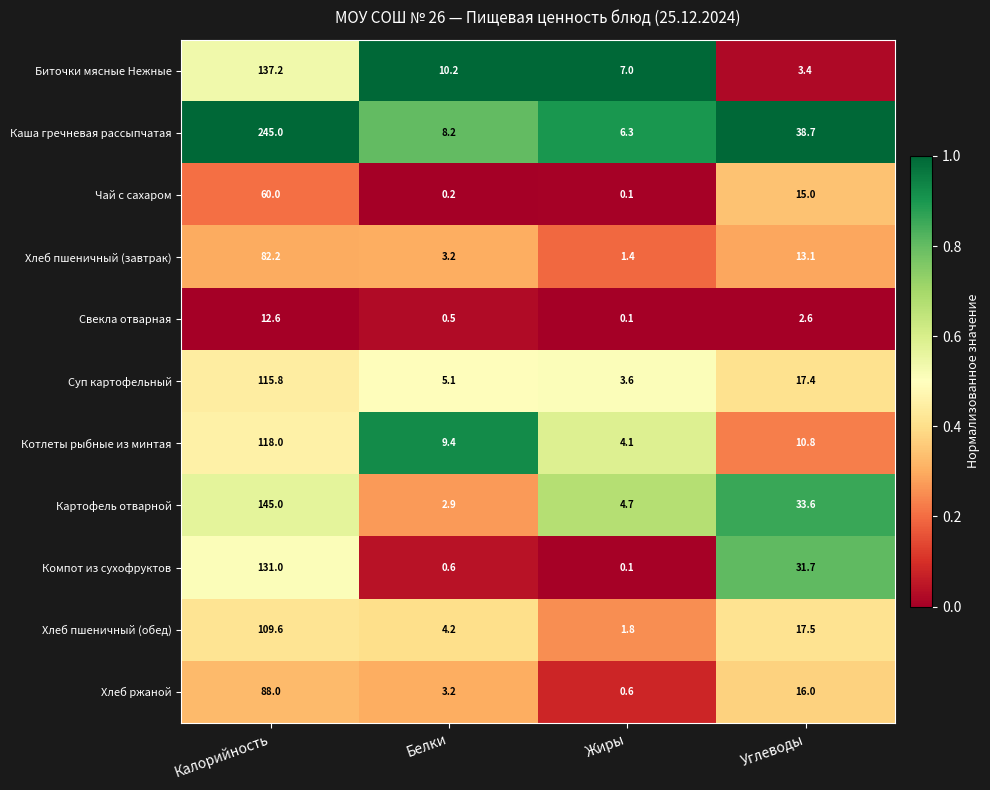

List the series in order of their peak value, highest first.

Каша гречневая рассыпчатая, Картофель отварной, Биточки мясные Нежные, Компот из сухофруктов, Котлеты рыбные из минтая, Суп картофельный, Хлеб пшеничный (обед), Хлеб ржаной, Хлеб пшеничный (завтрак), Чай с сахаром, Свекла отварная